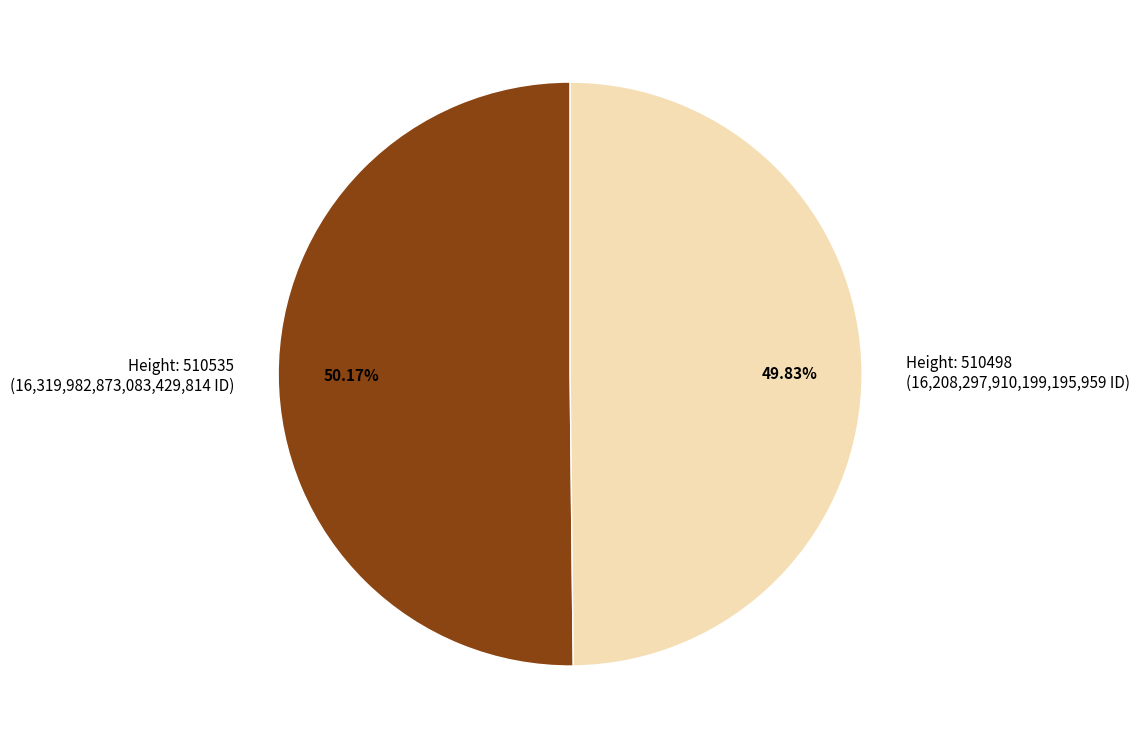

Do Height: 510535 (16,319,982,873,083,429,814 ID) and Height: 510498 (16,208,297,910,199,195,959 ID) together represent more than half of the pie?

Yes